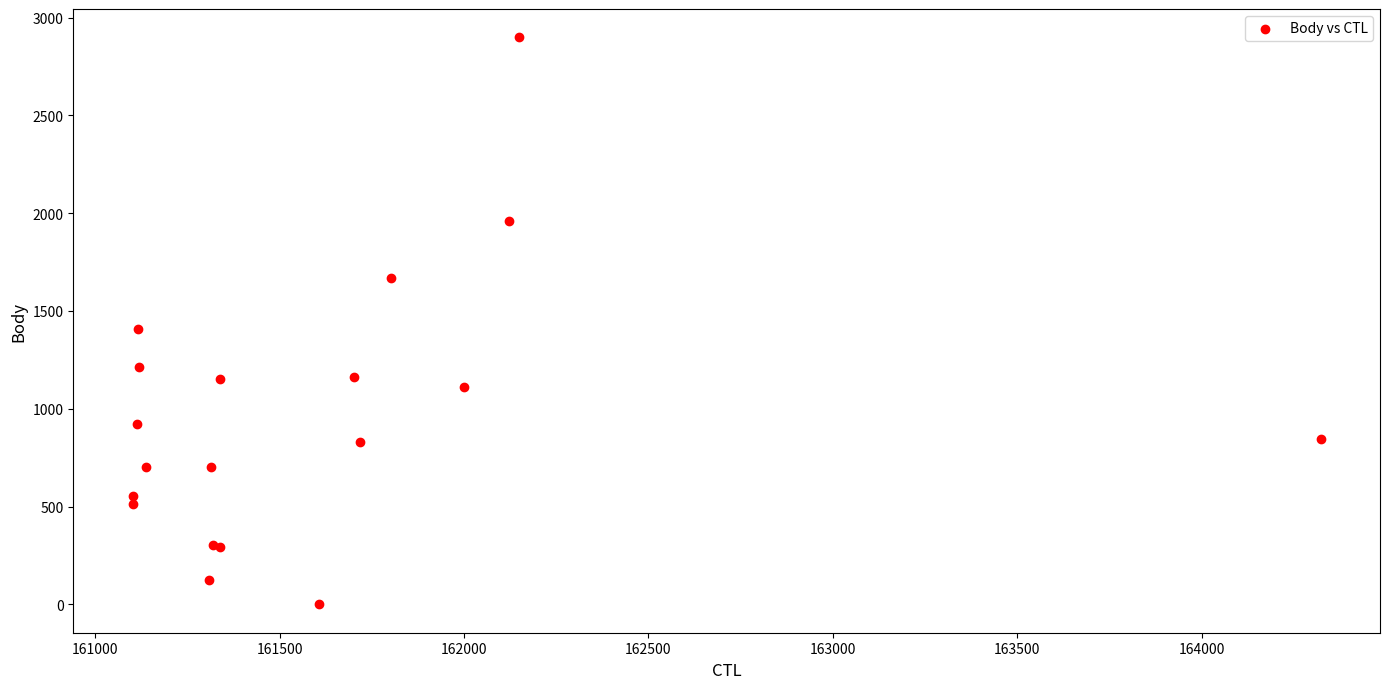

What Y value in the scatter plot is closest to 1449?

1406